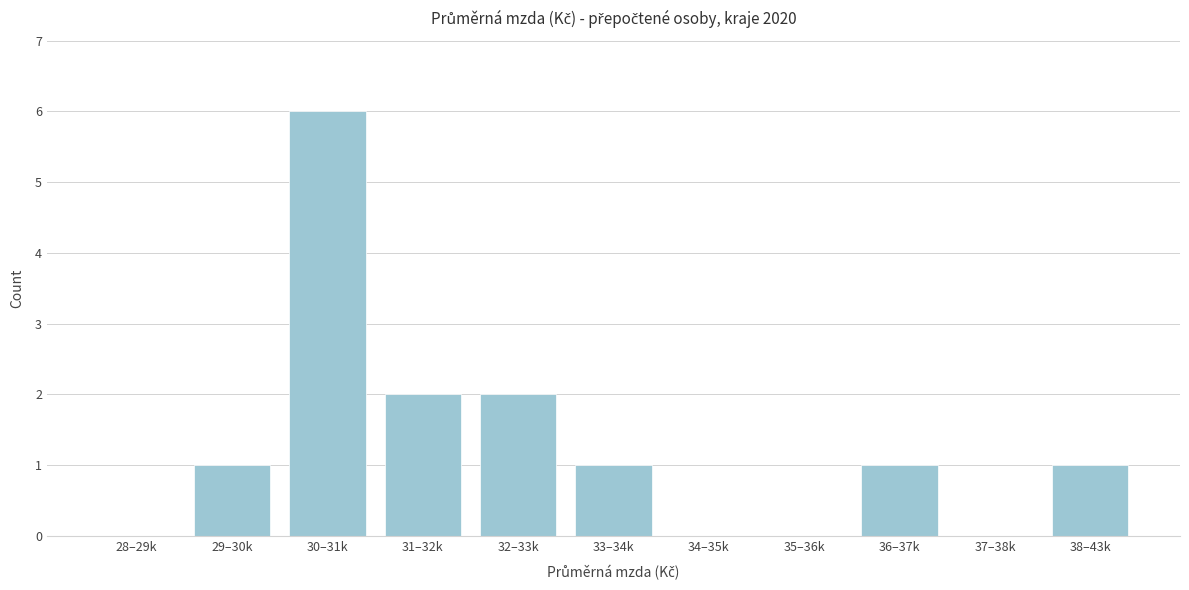

Reading right to left, extract all data points from this chart.

38–43k=1	37–38k=0	36–37k=1	35–36k=0	34–35k=0	33–34k=1	32–33k=2	31–32k=2	30–31k=6	29–30k=1	28–29k=0